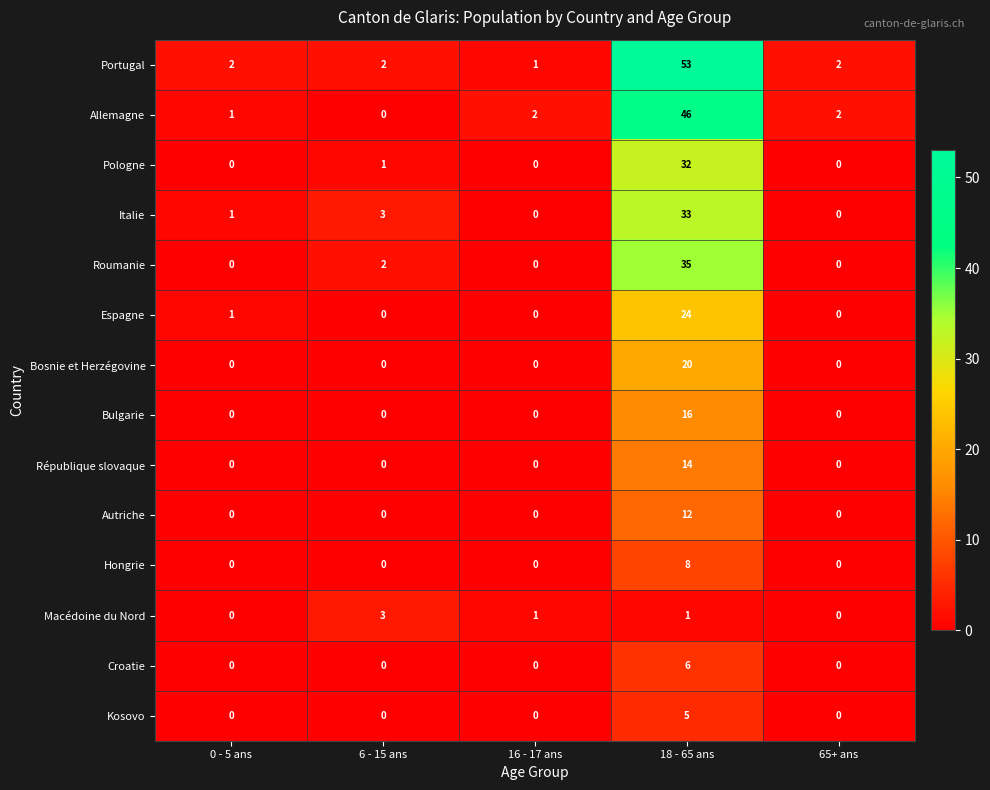

Between 6 - 15 ans and 16 - 17 ans, which series saw the biggest shift?

Italie